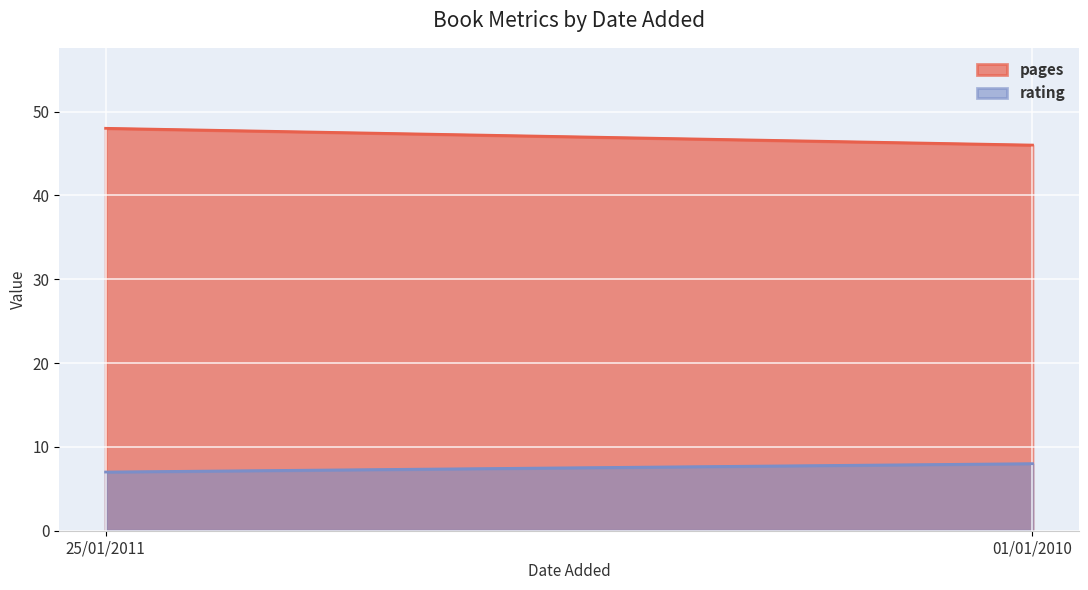

Rank the series by their average value, from lowest to highest.

rating, pages